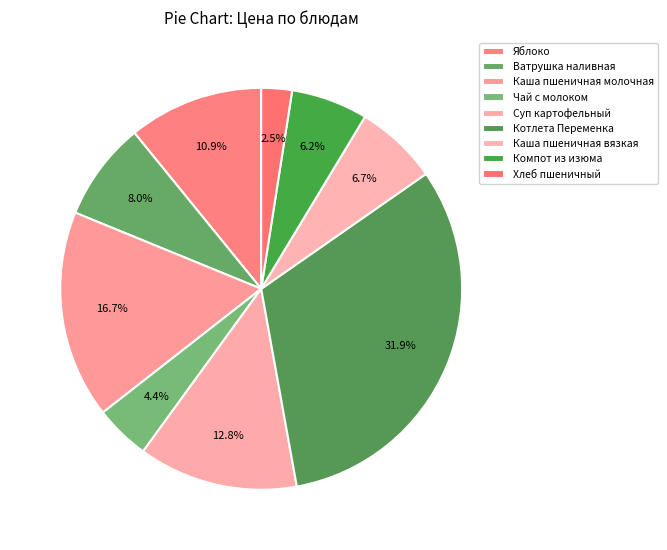

Which has a higher value, Ватрушка наливная or Каша пшеничная молочная?

Каша пшеничная молочная